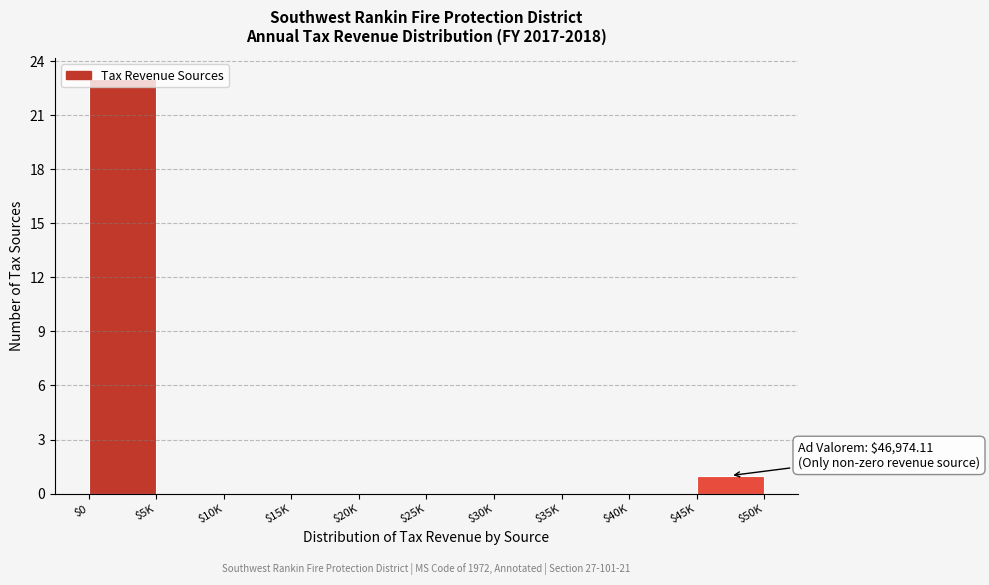

What is the sum of all values?

24